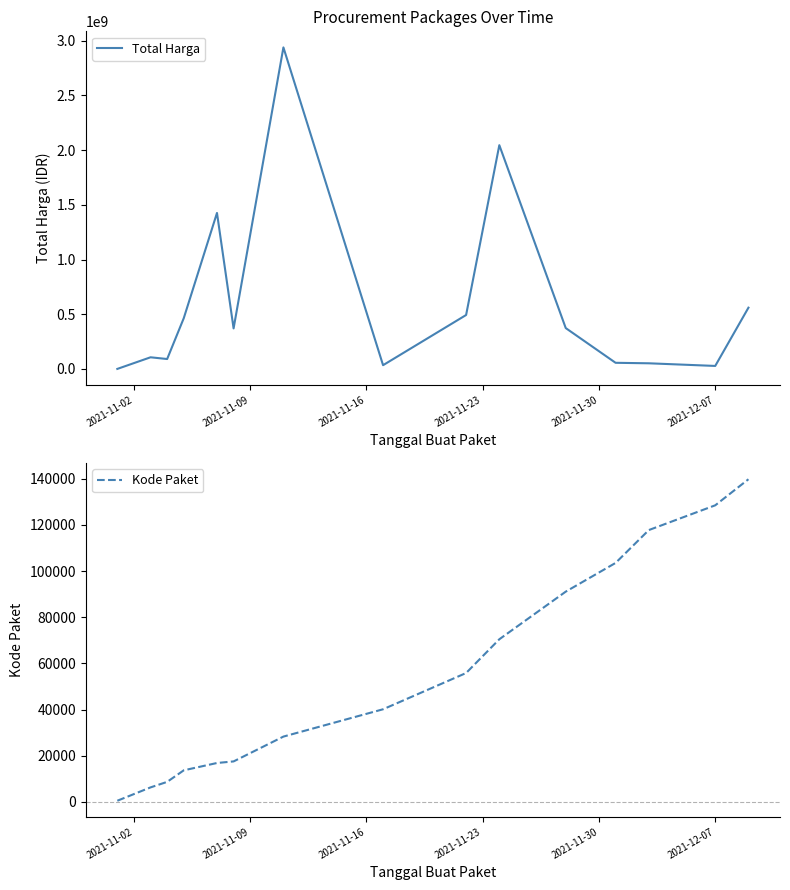

True or false: Kode Paket and Total Harga cross at least once.

False